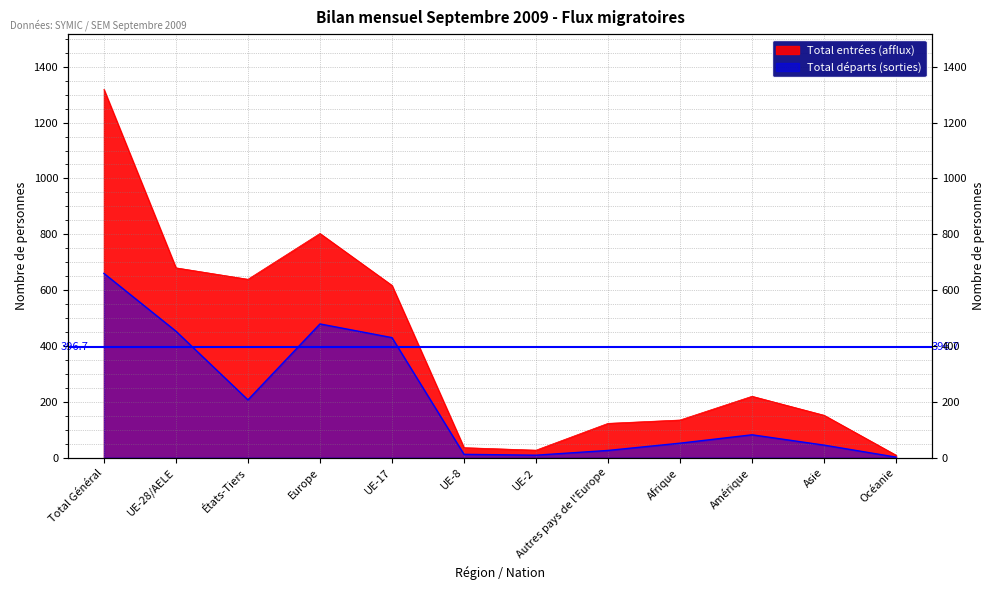

At États-Tiers, list the series in order from largest to smallest.

Total entrées (afflux), Total départs (sorties)